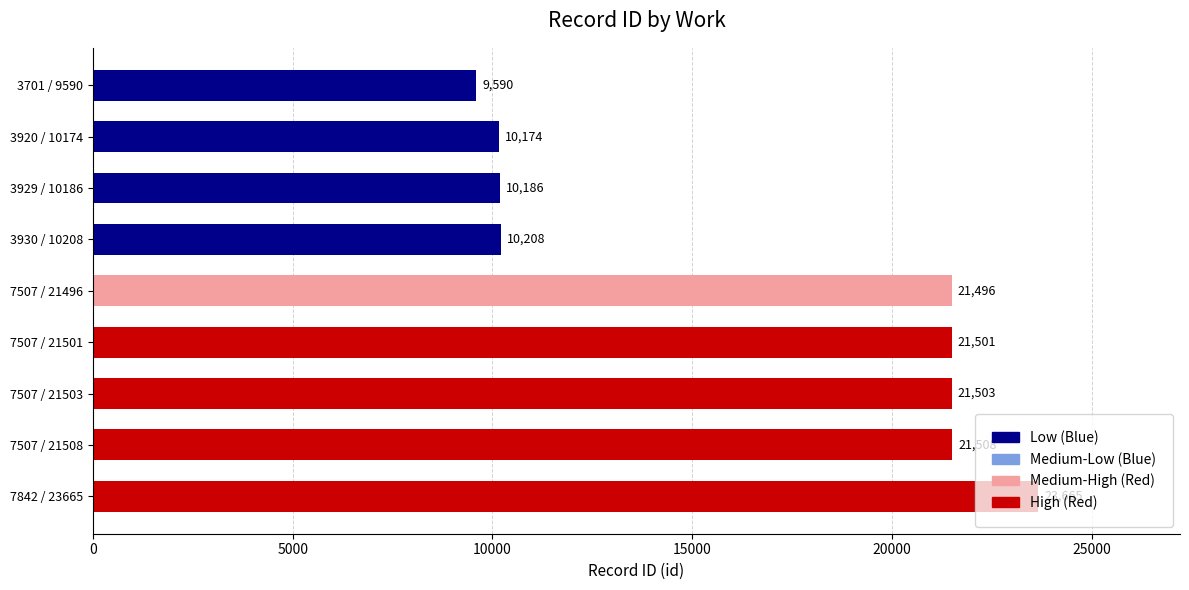

What is the label of the 8th bar from the top?

7507 / 21508